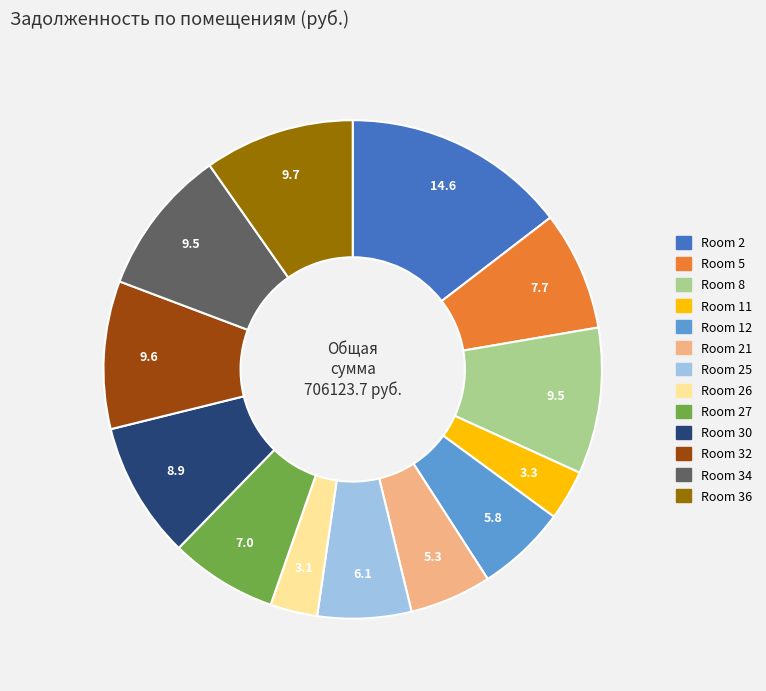

Does any single category account for the majority?

No